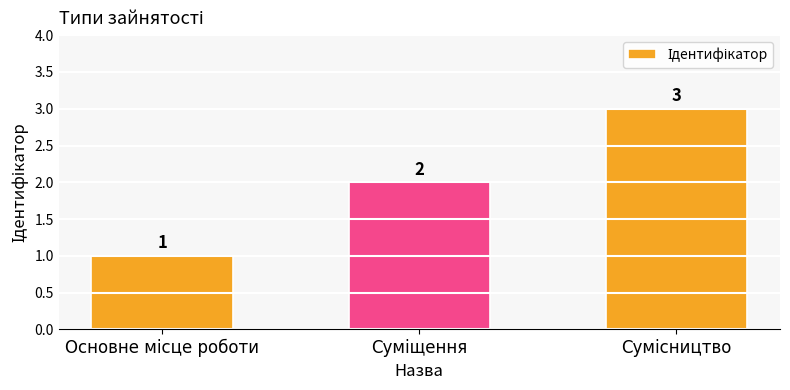

Count the values in the range 1 to 3.

3